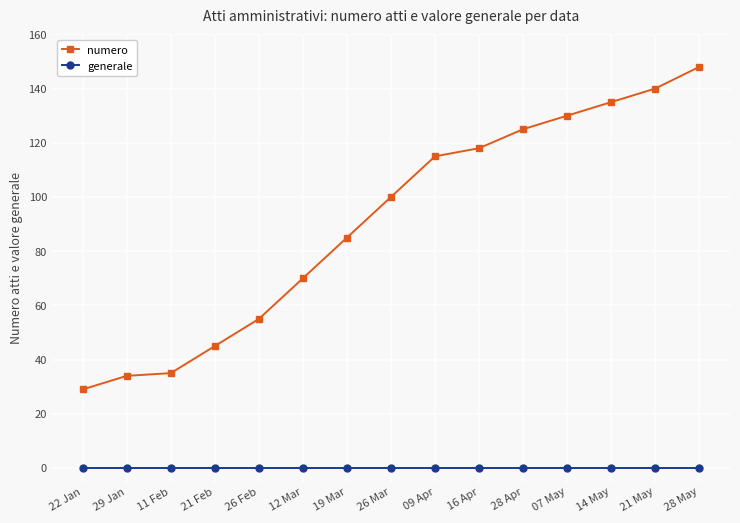

What is the average value of the numero series?

91